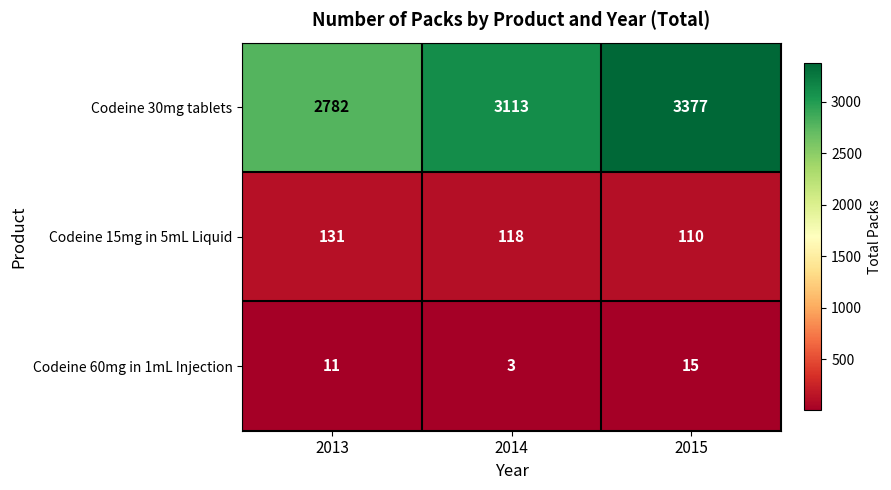

At which category is the sum across all series the highest?

2015